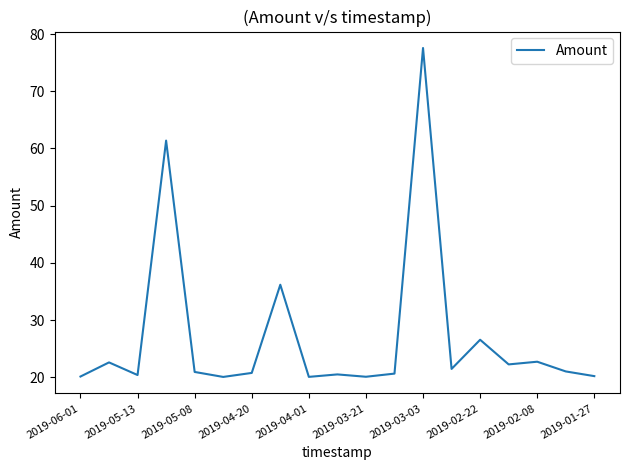

What is the greatest value displayed?

77.6